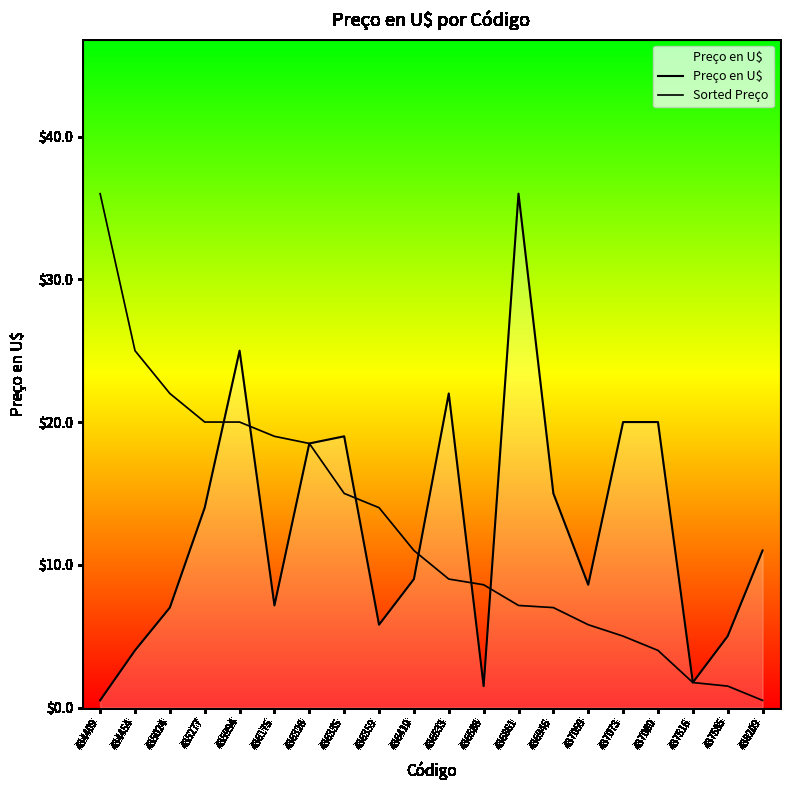

Which series ends up on top after the final intersection of Preço en U$ and Sorted Preço?

Preço en U$